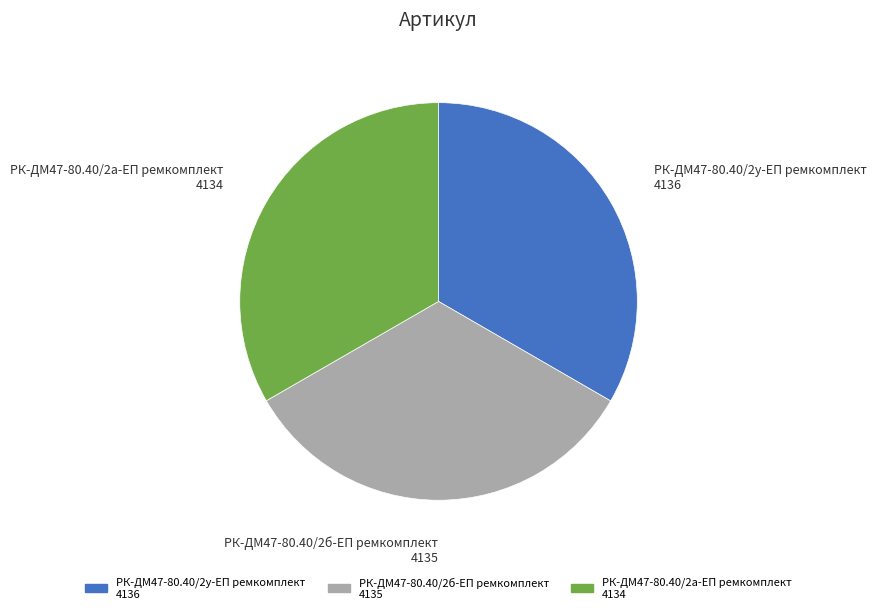

Approximately how many times larger is the value at РК-ДМ47-80.40/2б-ЕП ремкомплект 4135 compared to РК-ДМ47-80.40/2а-ЕП ремкомплект 4134?

1.0